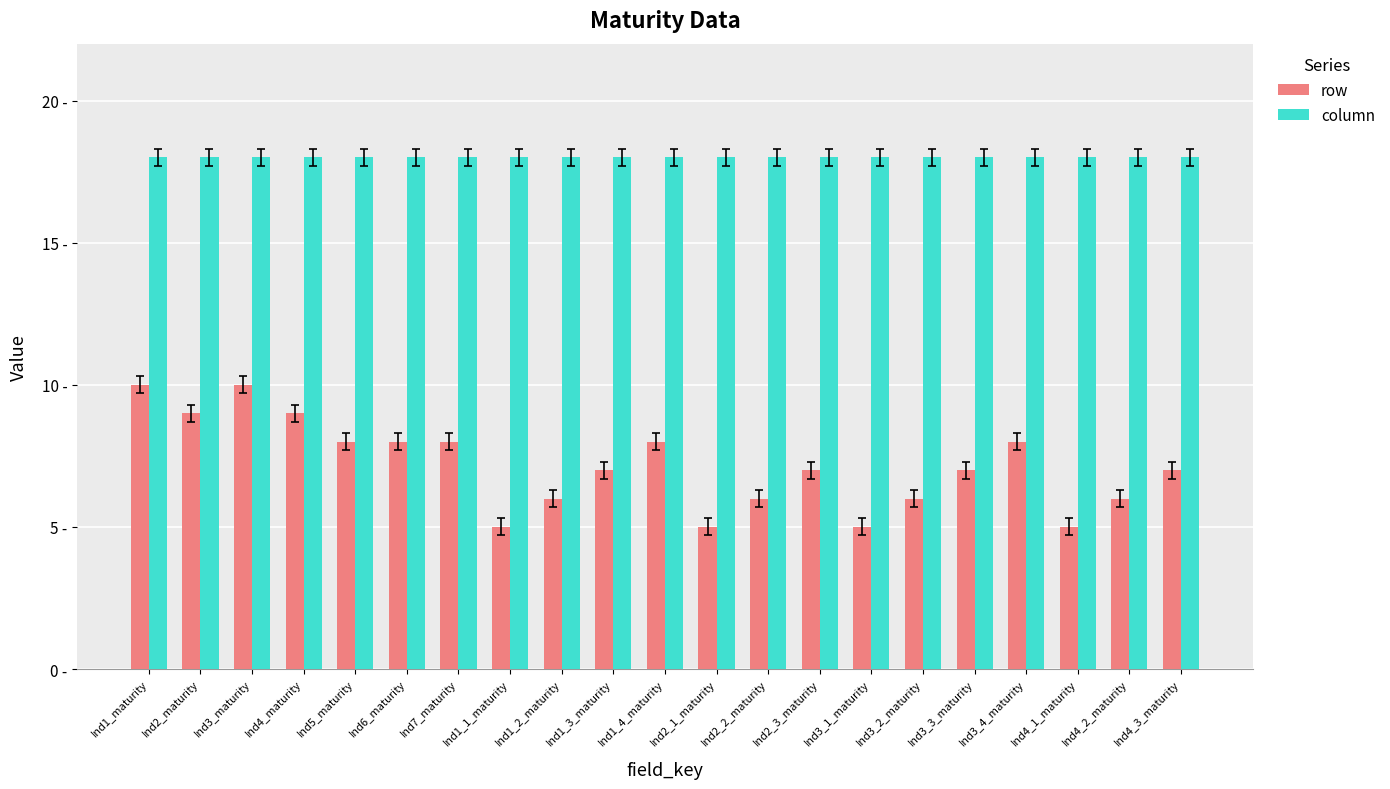

Is the value of column at Ind3_4_maturity greater than the value of row at Ind7_maturity?

Yes